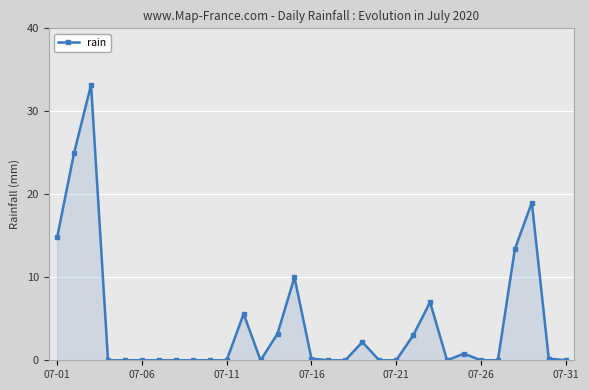

What is the value of the 22nd point from the left?

3.0